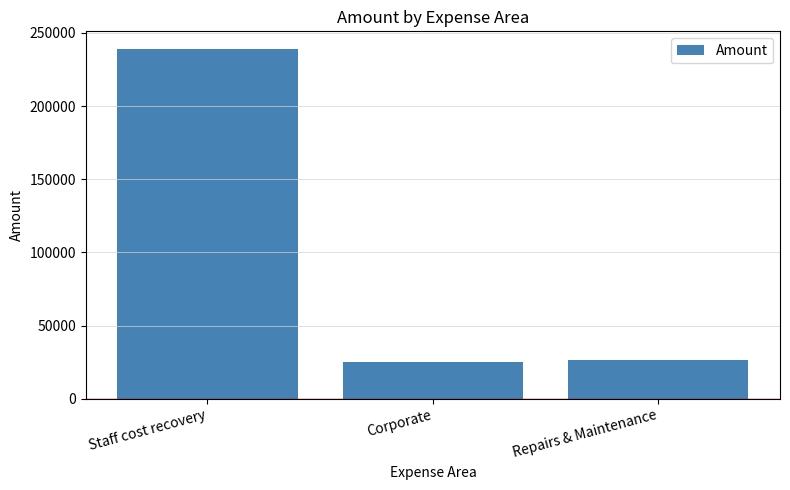

Reading right to left, extract all data points from this chart.

Repairs & Maintenance=26493.5	Corporate=25338.4	Staff cost recovery=239108.0